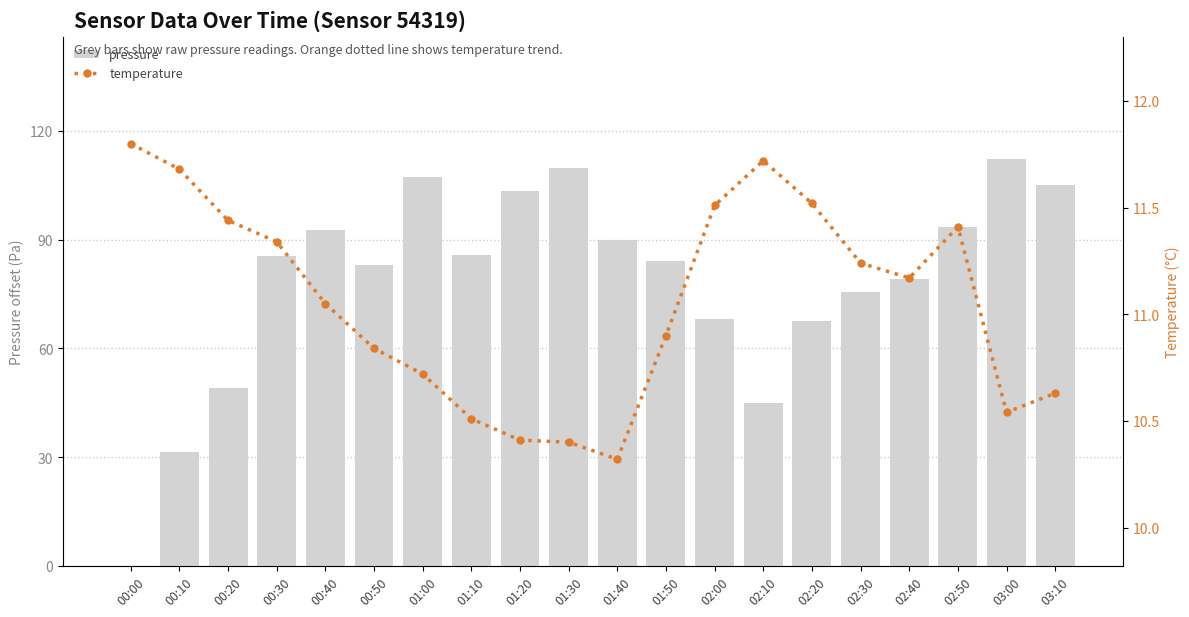

Which label corresponds to the smallest value in the chart?

00:00